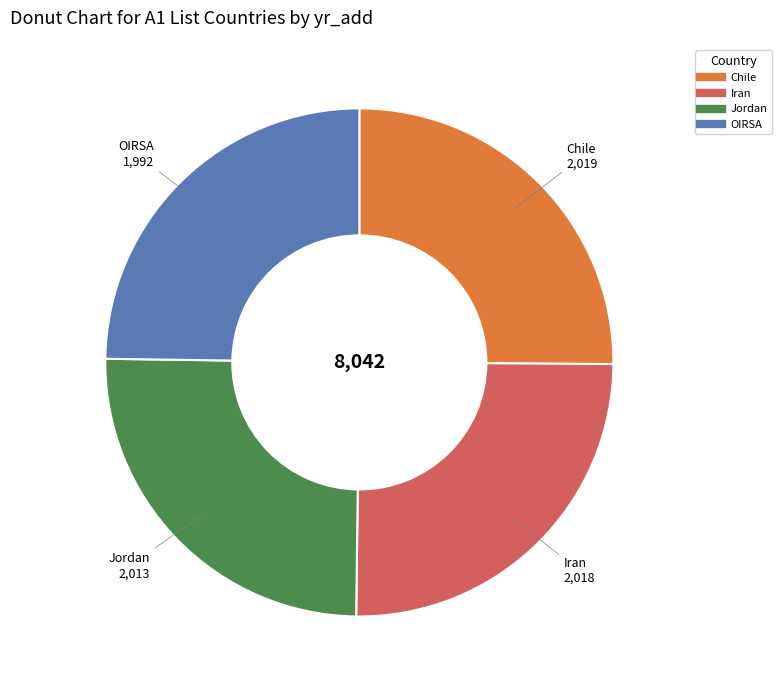

How many slices are in this pie chart?

4